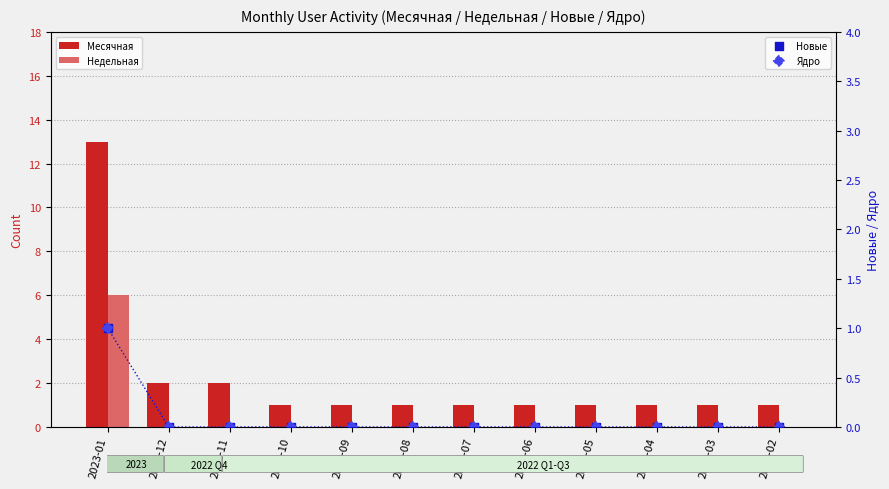

At how many categories does at least one series exceed 3?

1